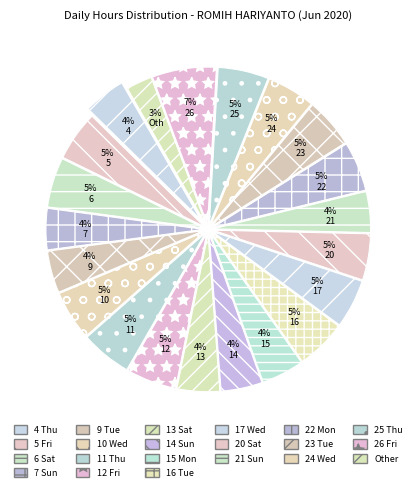

Which has a higher value, 22 Mon or 9 Tue?

22 Mon